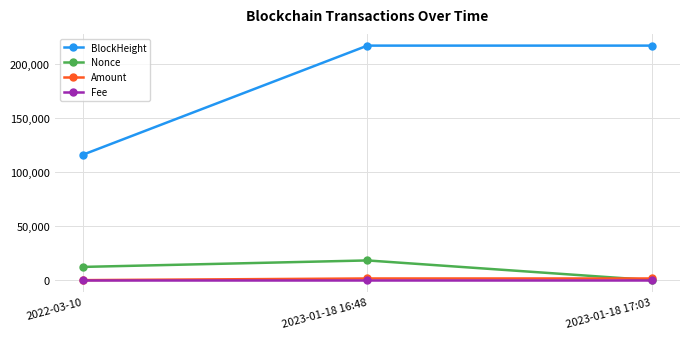

Which series has the largest range (max minus min)?

BlockHeight